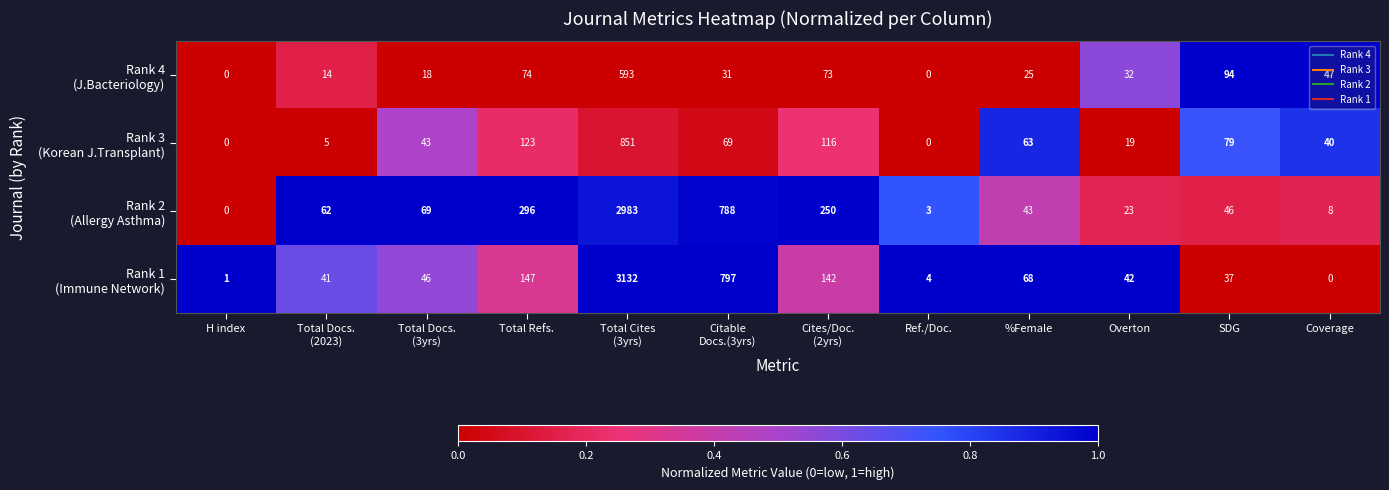

What is the maximum value shown in the chart?

3132